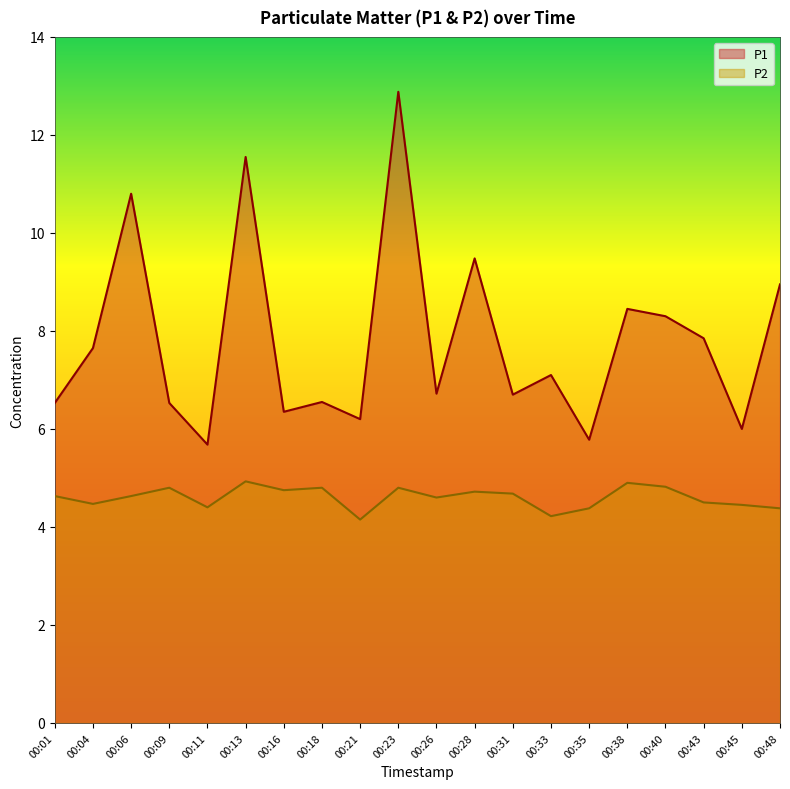

Reading right to left, transcribe all the data shown in this chart.

P1: 00:48=8.9	00:45=6.0	00:43=7.8	00:40=8.3	00:38=8.4	00:35=5.8	00:33=7.1	00:31=6.7	00:28=9.5	00:26=6.7	00:23=12.9	00:21=6.2	00:18=6.5	00:16=6.3	00:13=11.6	00:11=5.7	00:09=6.5	00:06=10.8	00:04=7.7	00:01=6.5
P2: 00:48=4.4	00:45=4.5	00:43=4.5	00:40=4.8	00:38=4.9	00:35=4.4	00:33=4.2	00:31=4.7	00:28=4.7	00:26=4.6	00:23=4.8	00:21=4.2	00:18=4.8	00:16=4.8	00:13=4.9	00:11=4.4	00:09=4.8	00:06=4.6	00:04=4.5	00:01=4.6